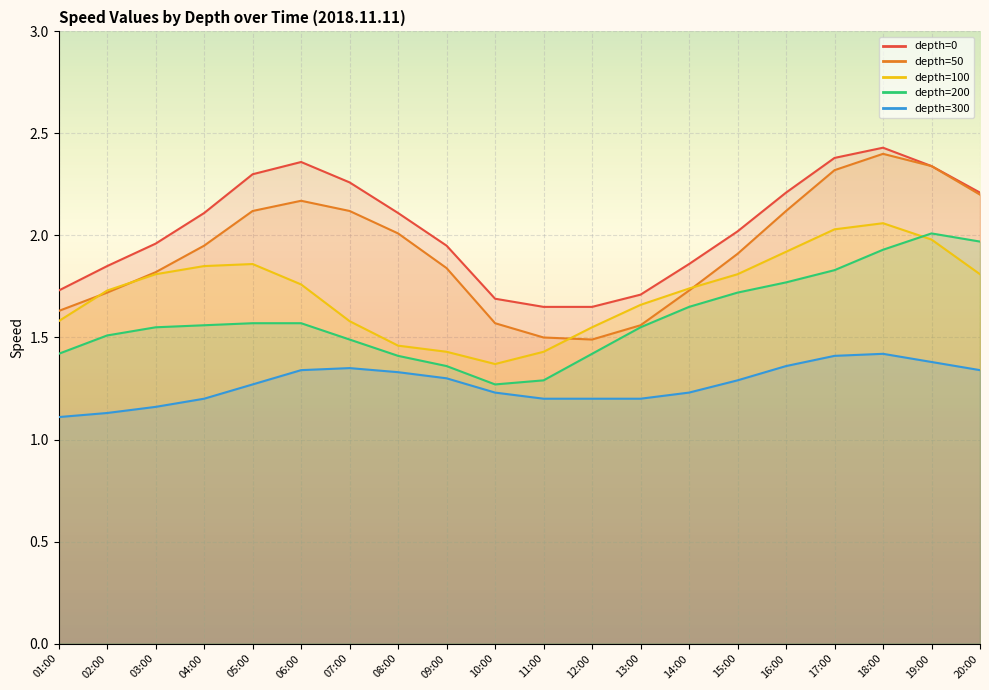

Reading left to right, transcribe all the data shown in this chart.

0: 1.7	1.9	2.0	2.1	2.3	2.4	2.3	2.1	1.9	1.7	1.6	1.6	1.7	1.9	2.0	2.2	2.4	2.4	2.3	2.2
50: 1.6	1.7	1.8	1.9	2.1	2.2	2.1	2.0	1.8	1.6	1.5	1.5	1.6	1.7	1.9	2.1	2.3	2.4	2.3	2.2
100: 1.6	1.7	1.8	1.9	1.9	1.8	1.6	1.5	1.4	1.4	1.4	1.6	1.7	1.7	1.8	1.9	2.0	2.1	2.0	1.8
200: 1.4	1.5	1.6	1.6	1.6	1.6	1.5	1.4	1.4	1.3	1.3	1.4	1.6	1.6	1.7	1.8	1.8	1.9	2.0	2.0
300: 1.1	1.1	1.2	1.2	1.3	1.3	1.4	1.3	1.3	1.2	1.2	1.2	1.2	1.2	1.3	1.4	1.4	1.4	1.4	1.3